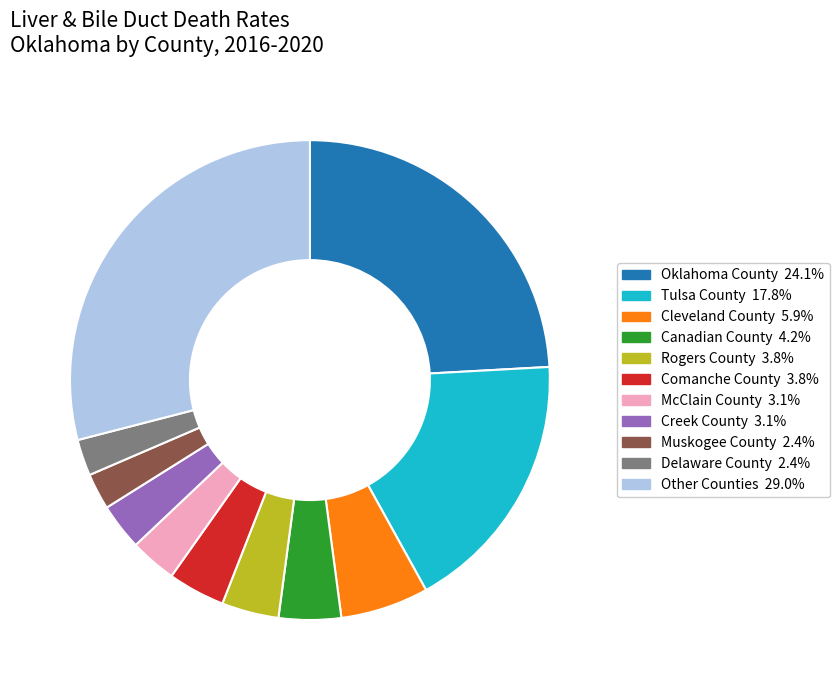

Is there a majority slice in this chart?

No